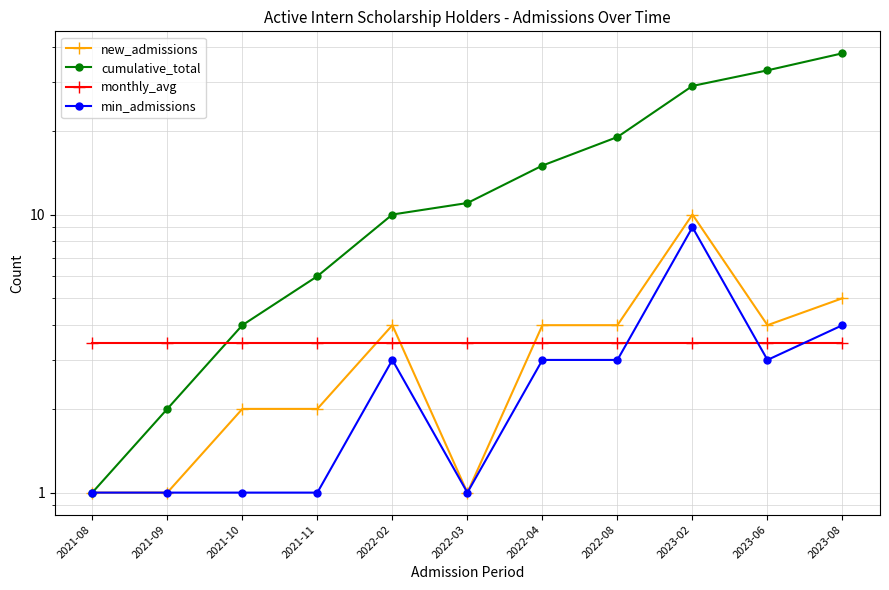

Reading left to right, what are all the values shown in this chart?

new_admissions: 1.0	1.0	2.0	2.0	4.0	1.0	4.0	4.0	10.0	4.0	5.0
cumulative_total: 1.0	2.0	4.0	6.0	10.0	11.0	15.0	19.0	29.0	33.0	38.0
monthly_avg: 3.5	3.5	3.5	3.5	3.5	3.5	3.5	3.5	3.5	3.5	3.5
min_admissions: 1.0	1.0	1.0	1.0	3.0	1.0	3.0	3.0	9.0	3.0	4.0